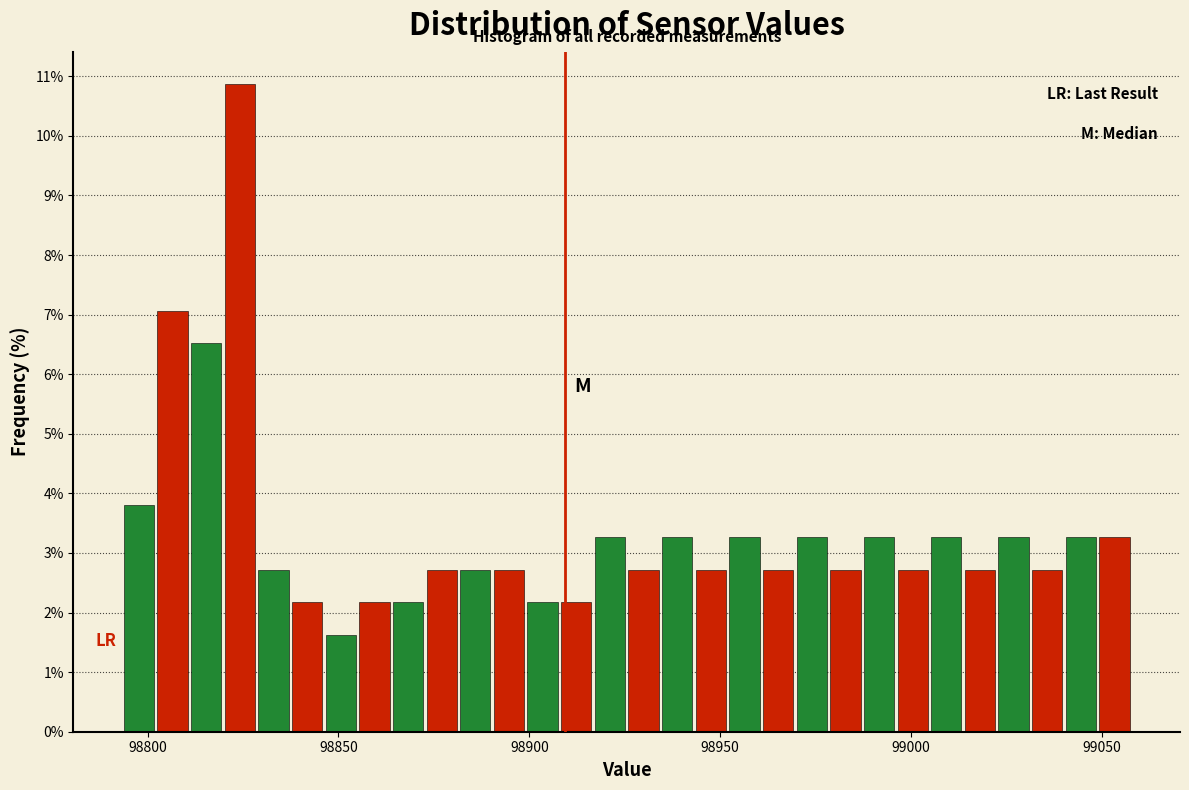

Read against the x-axis, roughly where is the centre of the tallest bar?

98825